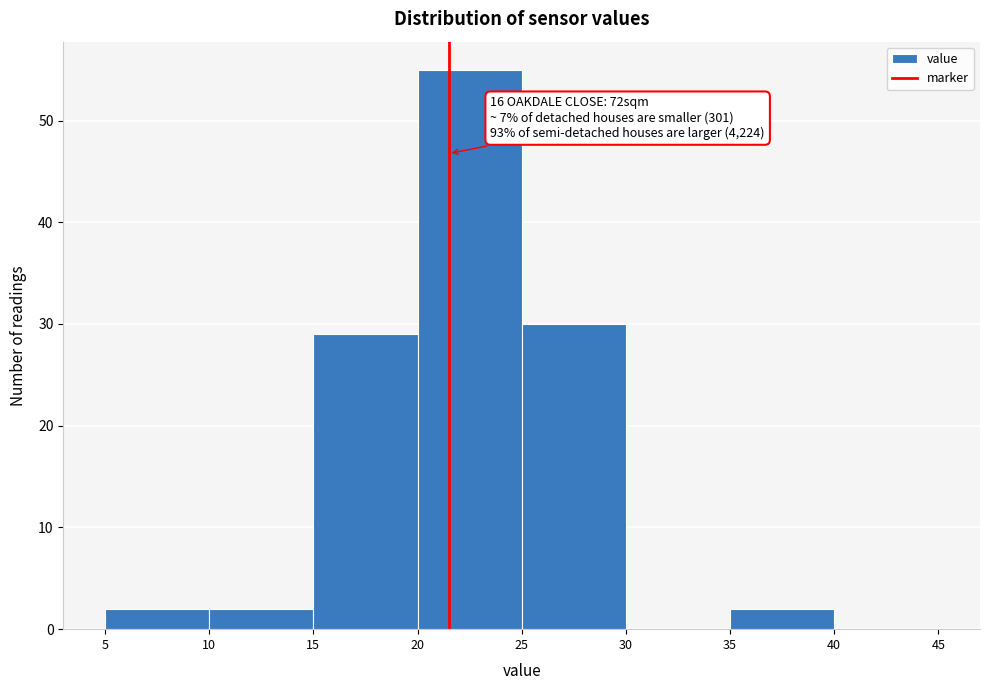

Which range on the x-axis has the tallest bar?

20 to 25